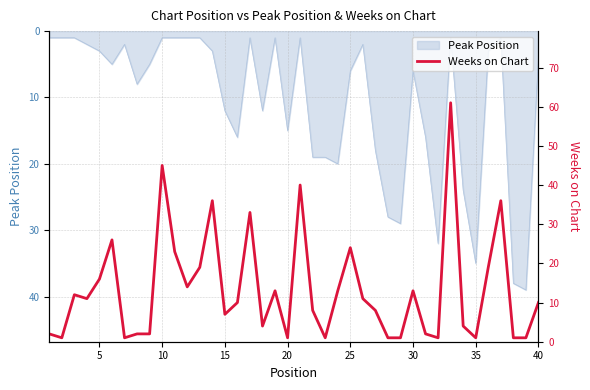

What is the average value?

13